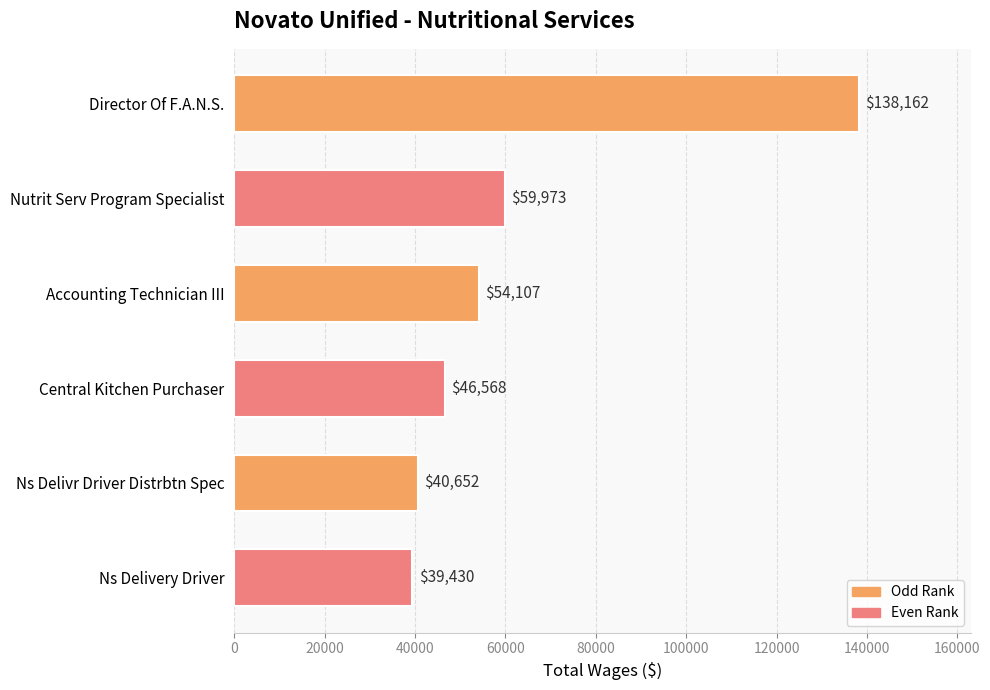

Reading bottom to top, transcribe all the data shown in this chart.

Ns Delivery Driver=39430	Ns Delivr Driver Distrbtn Spec=40652	Central Kitchen Purchaser=46568	Accounting Technician III=54107	Nutrit Serv Program Specialist=59973	Director Of F.A.N.S.=138162